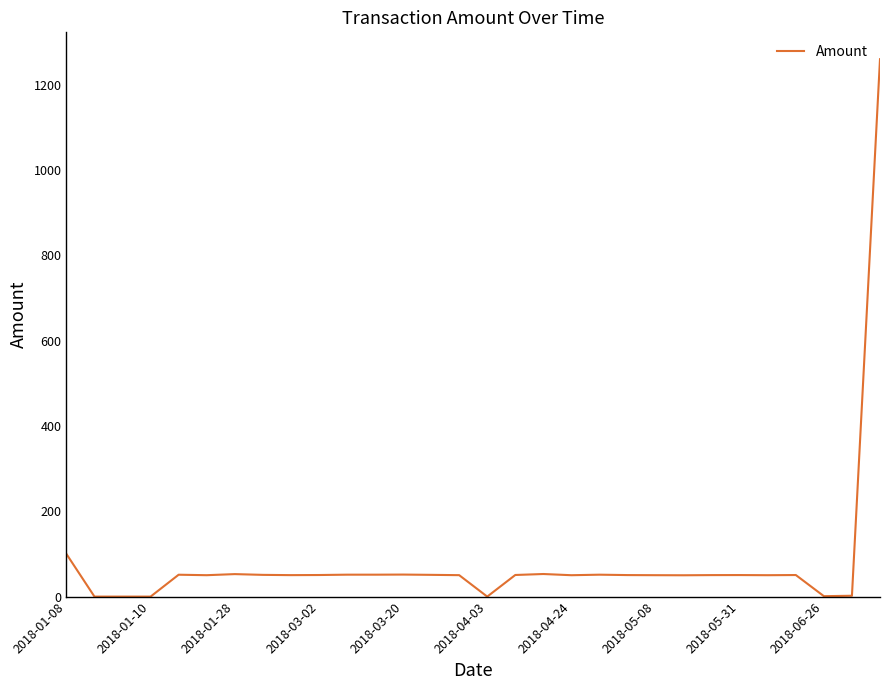

What is the maximum value shown in the chart?

1260.1